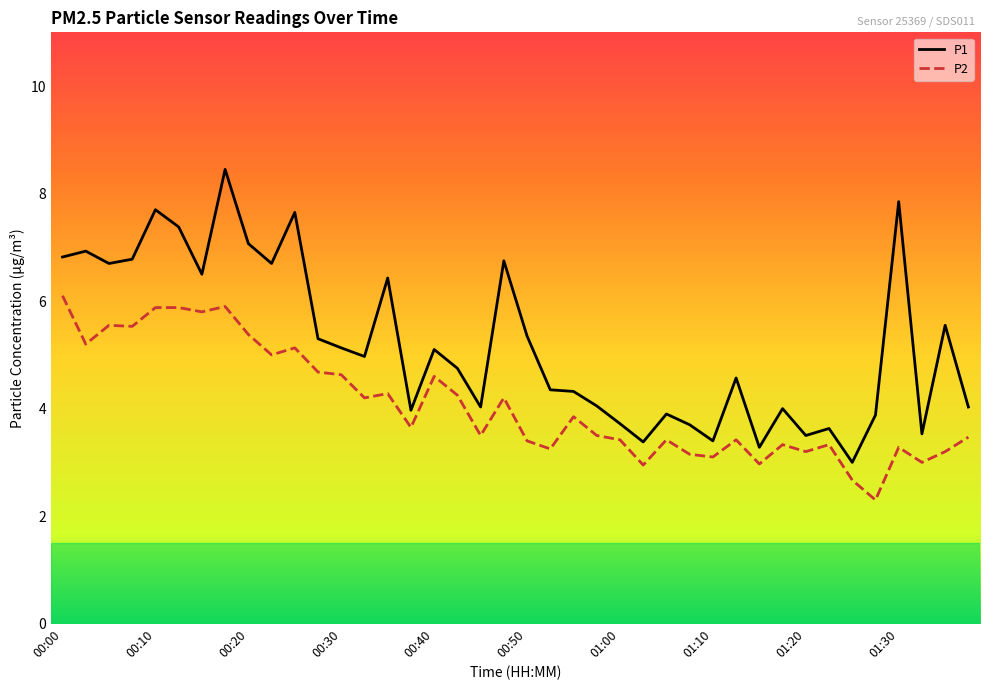

Rank the series by their average value, from lowest to highest.

P2, P1